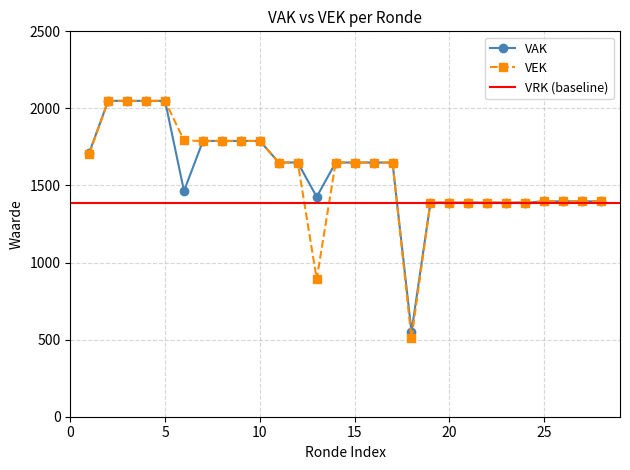

What is the maximum value for VEK?

2049